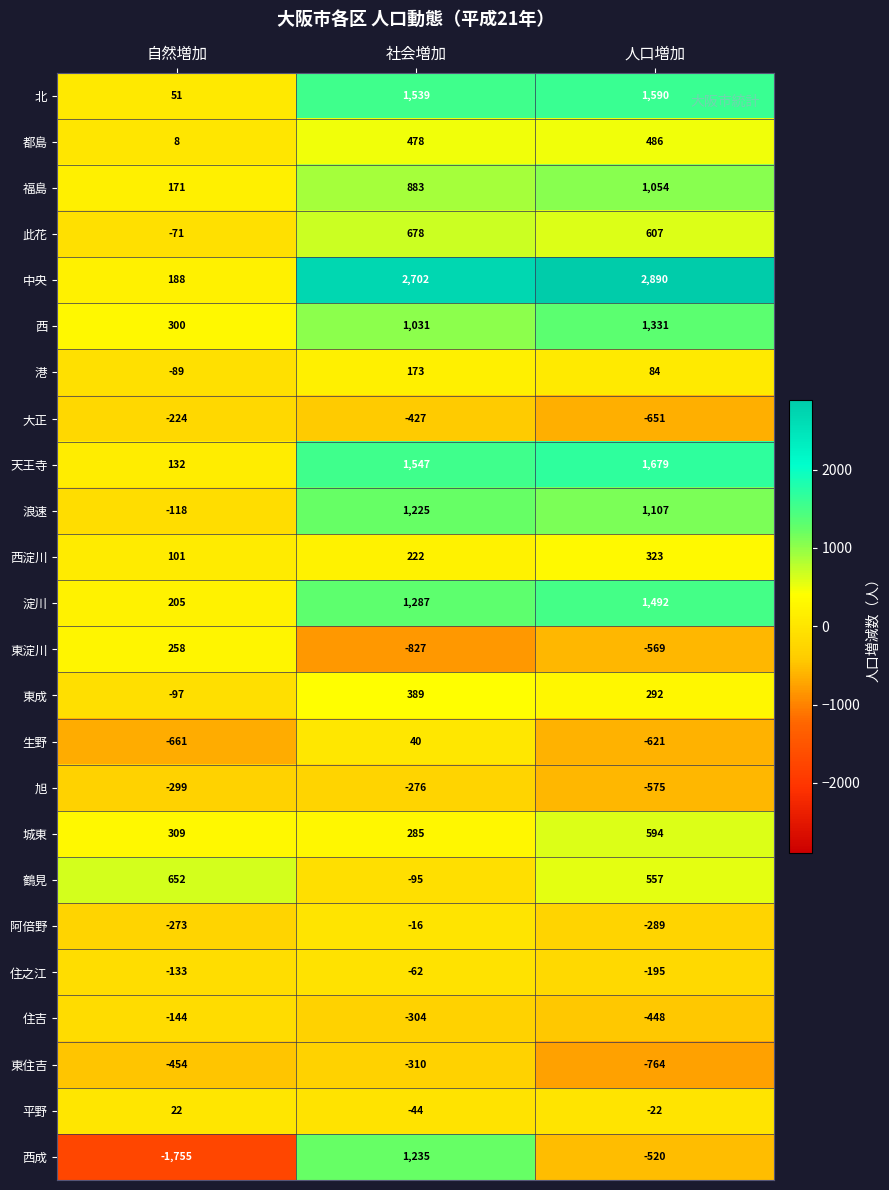

What is the maximum value for 東淀川?

258